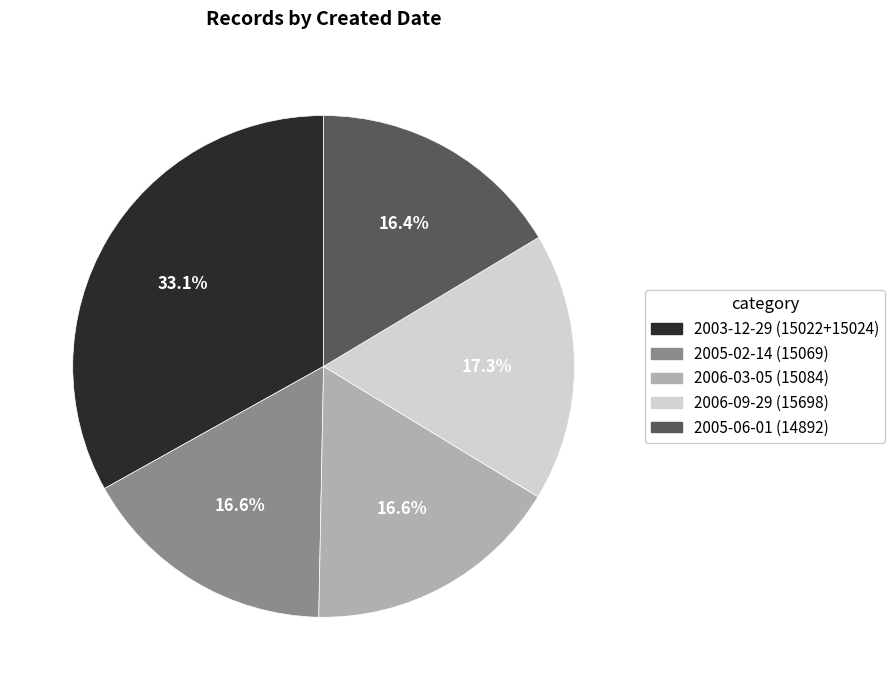

How many slices are in this pie chart?

5